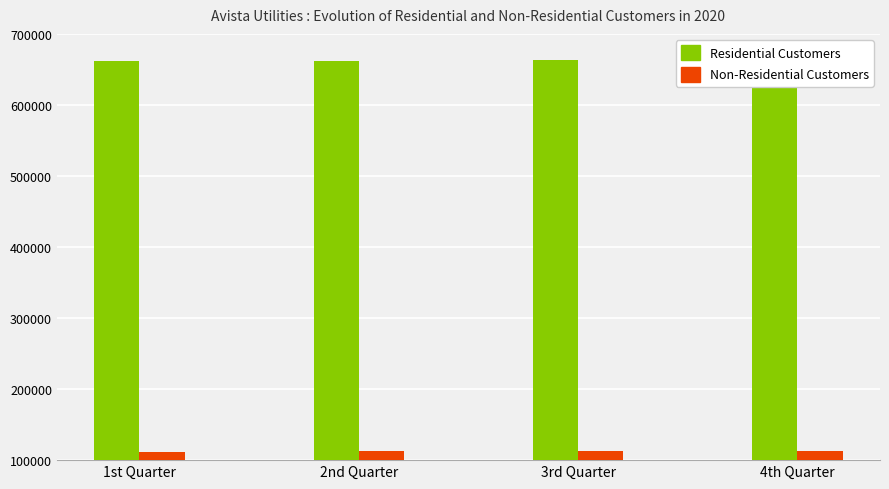

What is the label of the 3rd bar from the right?

2nd Quarter